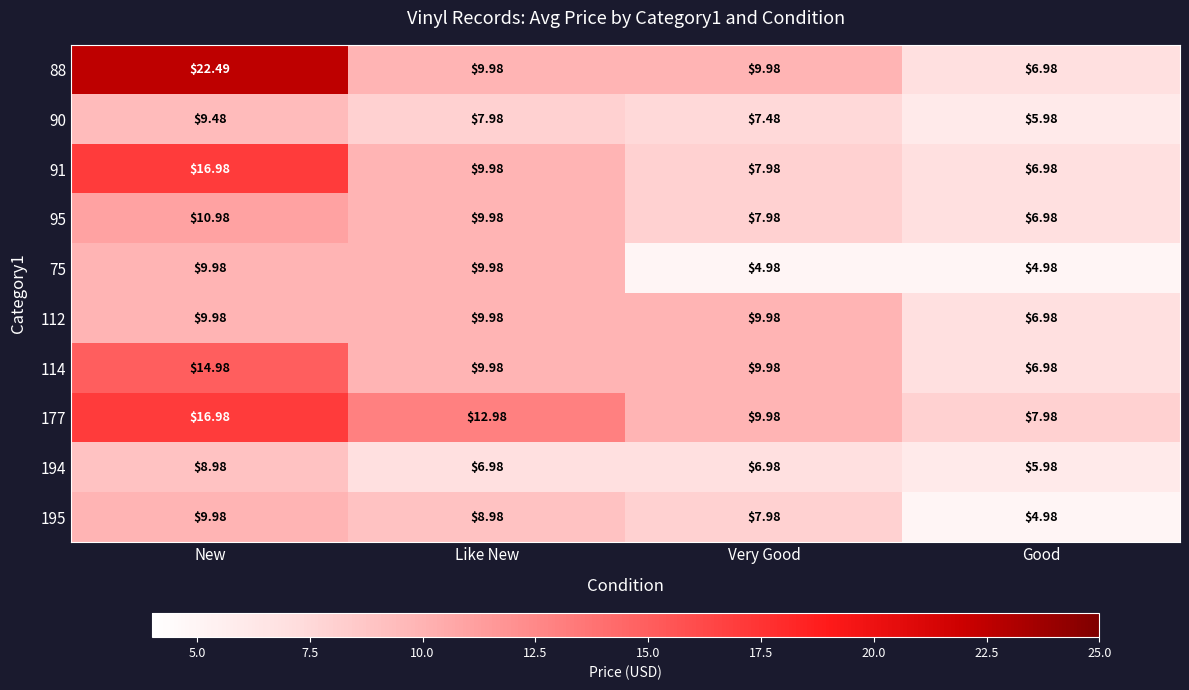

Is the value of 177 at Very Good greater than the value of 95 at Very Good?

Yes